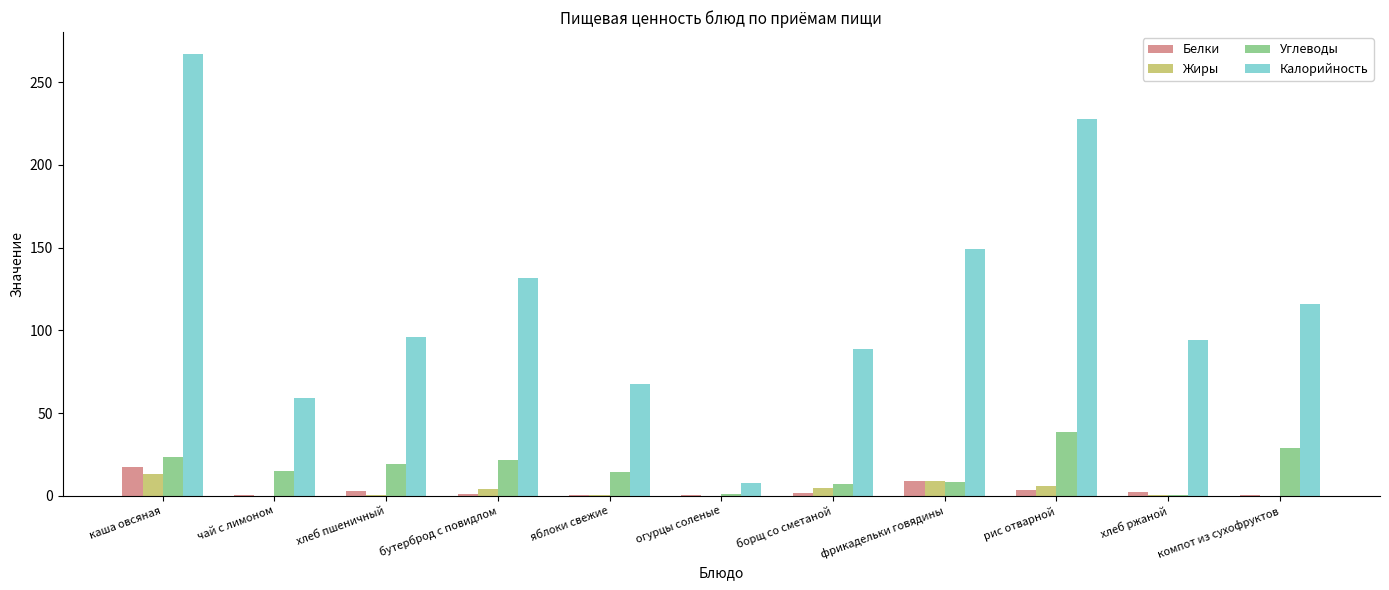

Which series changed the most between бутерброд с повидлом and хлеб ржаной?

Калорийность